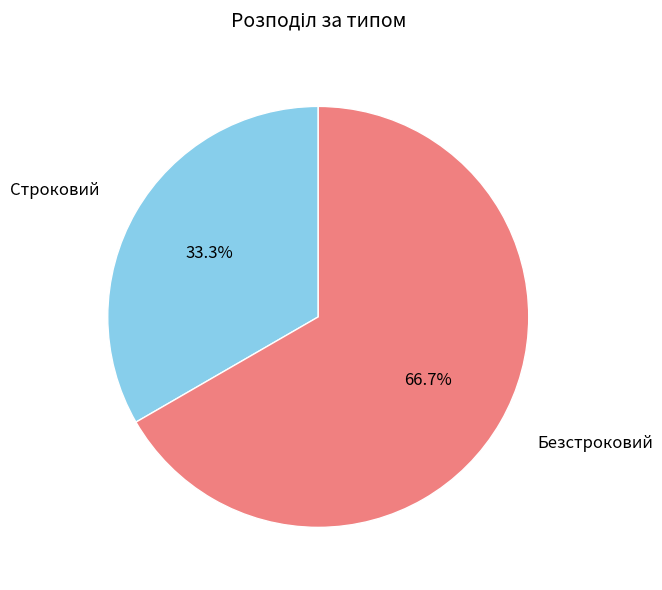

How much of the chart is everything except Строковий?

66.7%